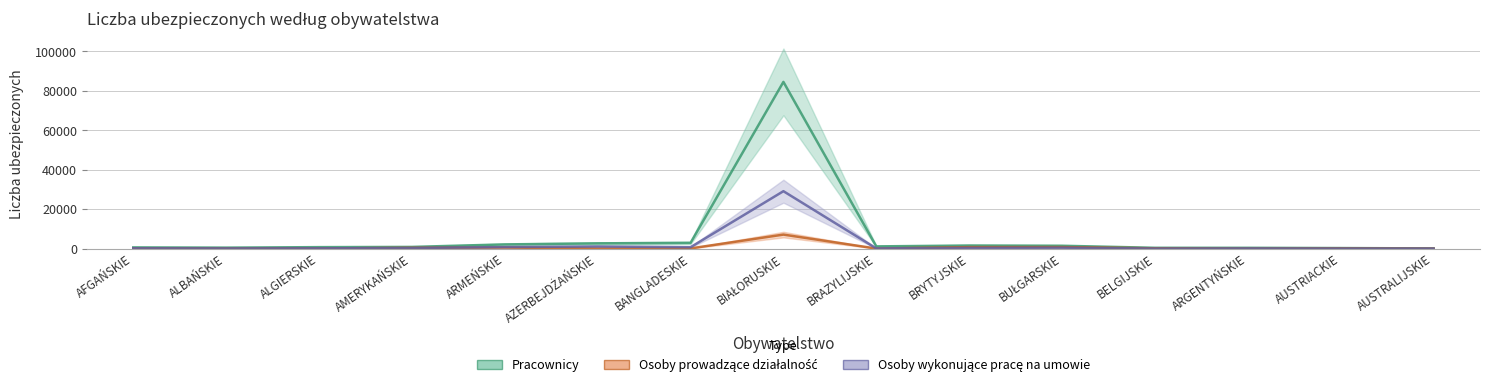

The Osoby wykonujące pracę na umowie series shows 401 at BANGLADESKIE. True or false?

False